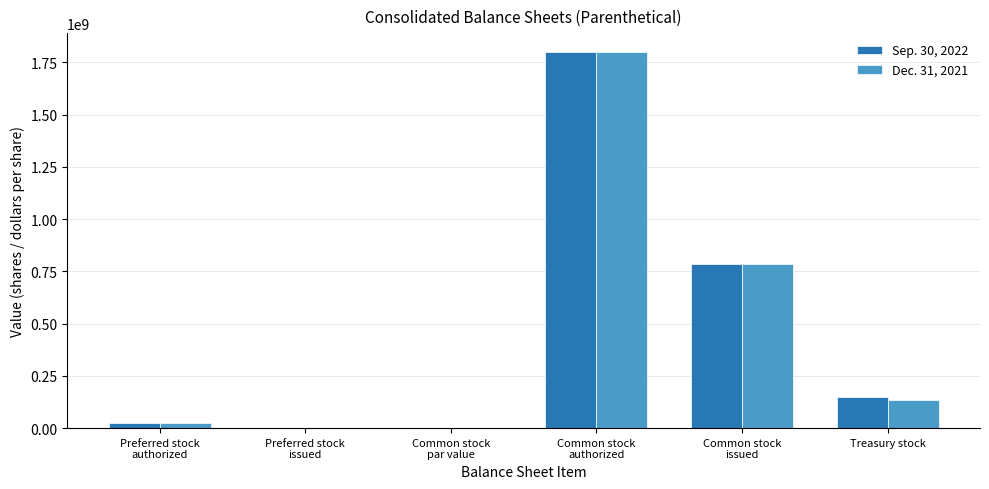

At which label does Dec. 31, 2021 first exceed 134000000?

Common stock
authorized